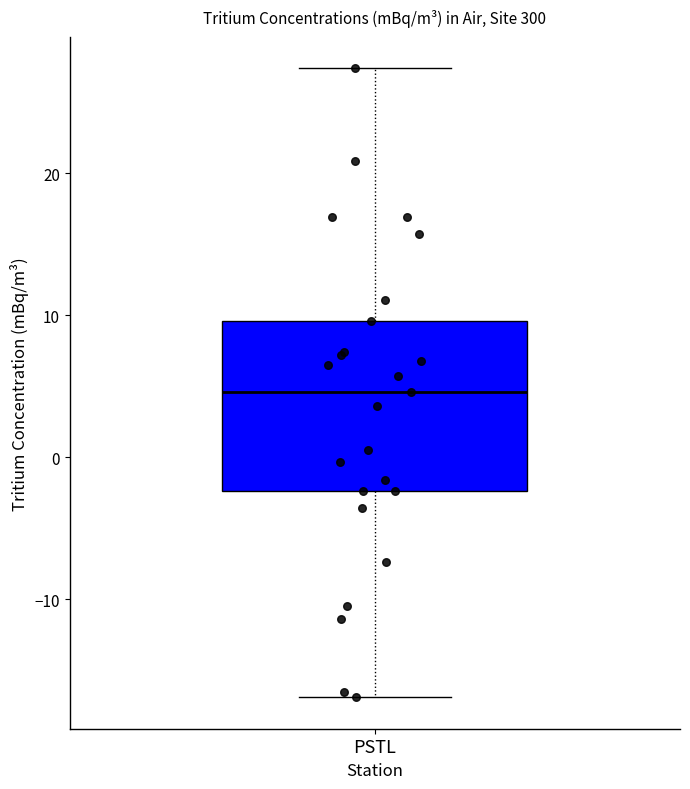

Transcribe this box plot: give where the median line is, the range the box spans, and where the two whiskers end, as read against the y-axis. The values are not printed on the chart, so give them approximately, as read against the axis.

median 5, box -2 to 10, whiskers -17 to 27